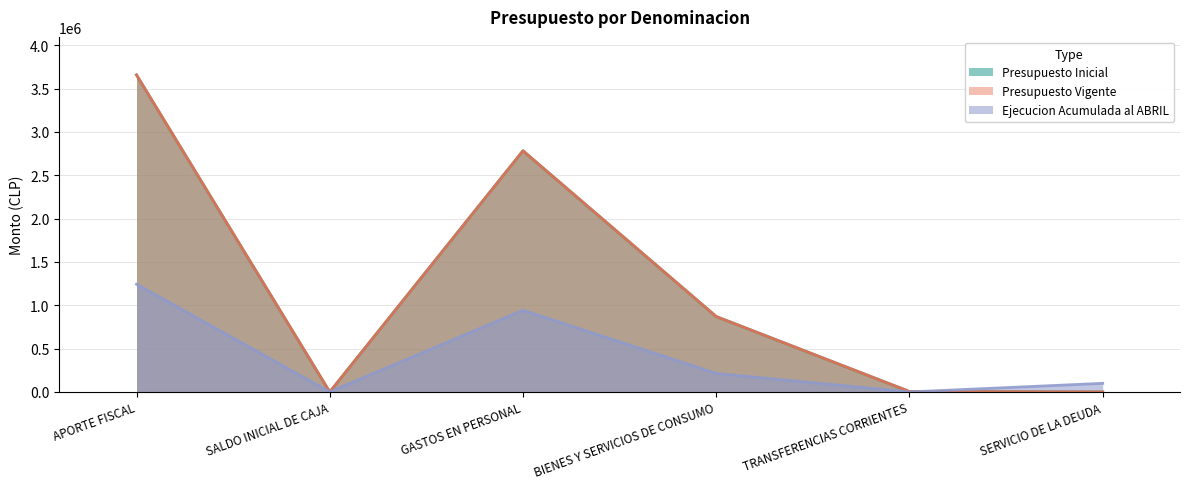

What value does the Ejecucion Acumulada al ABRIL series have at SERVICIO DE LA DEUDA, to the nearest 100?

99500